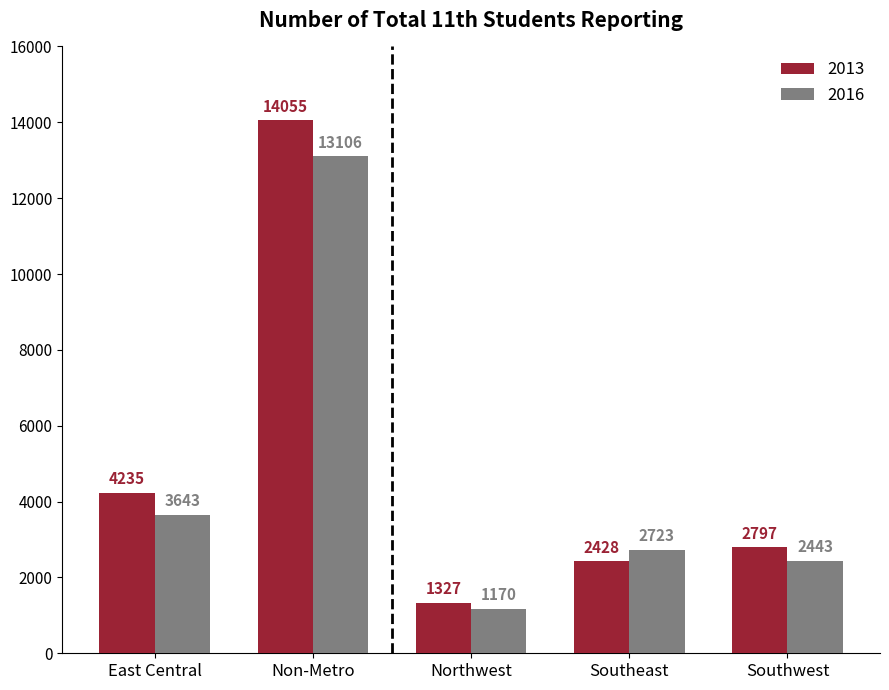

Reading right to left, extract all data points from this chart.

2013: 2797	2428	1327	14055	4235
2016: 2443	2723	1170	13106	3643